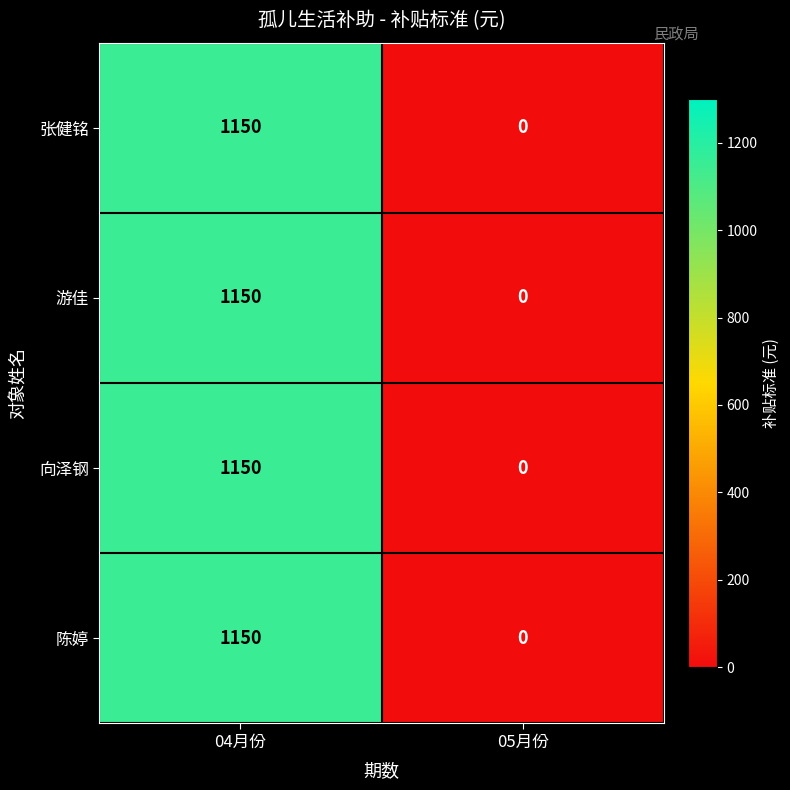

The 陈婷 series shows 1742 at 04月份. True or false?

False